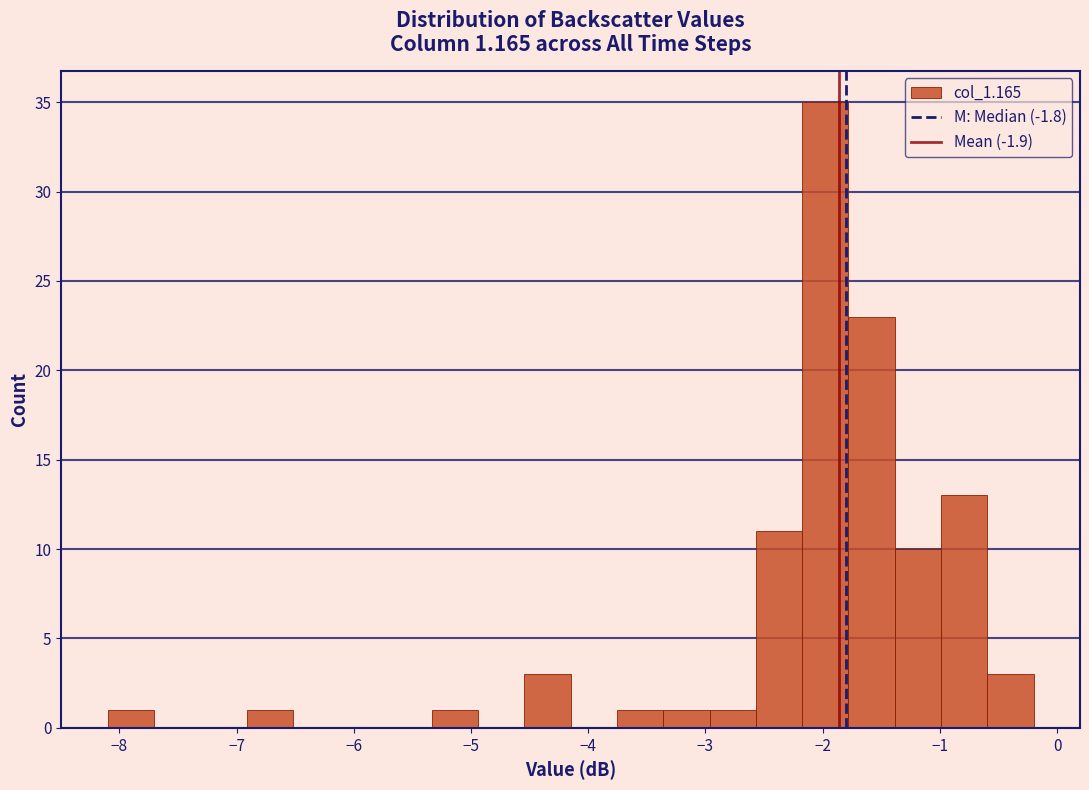

Around what value on the x-axis is the tallest bar? Give the approximate position of its centre, as read against the axis.

-2.0